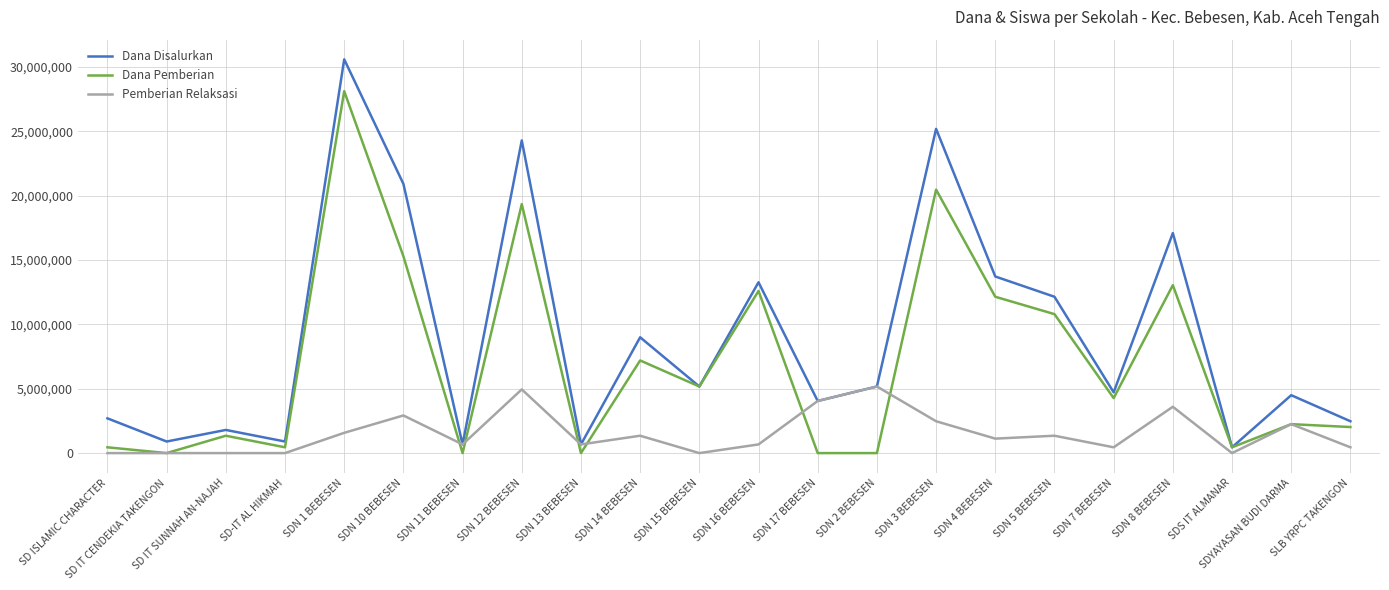

List the series in order of their overall mean, lowest first.

Pemberian Relaksasi, Dana Pemberian, Dana Disalurkan